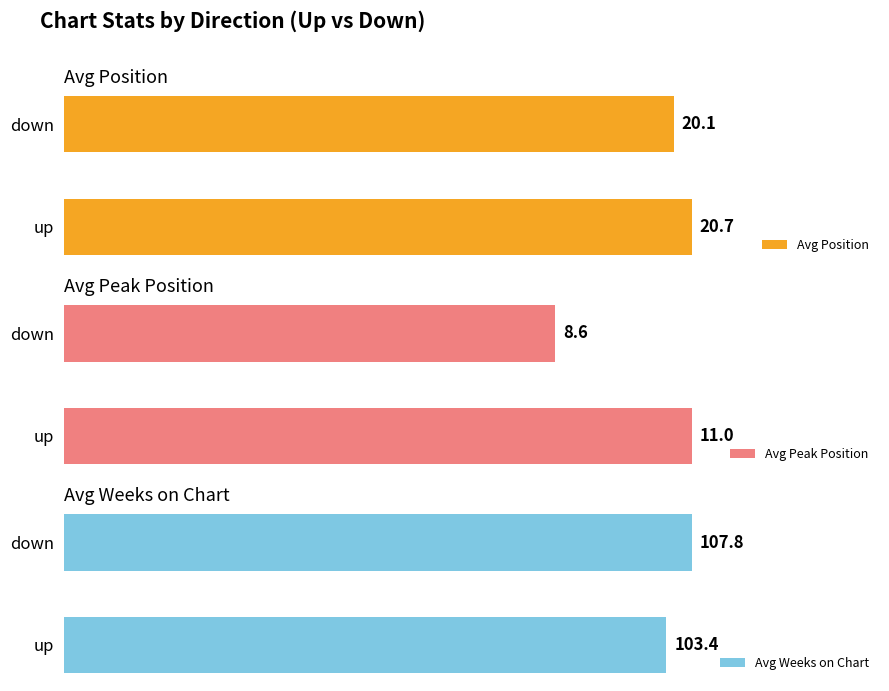

How many bars are there in total?

6